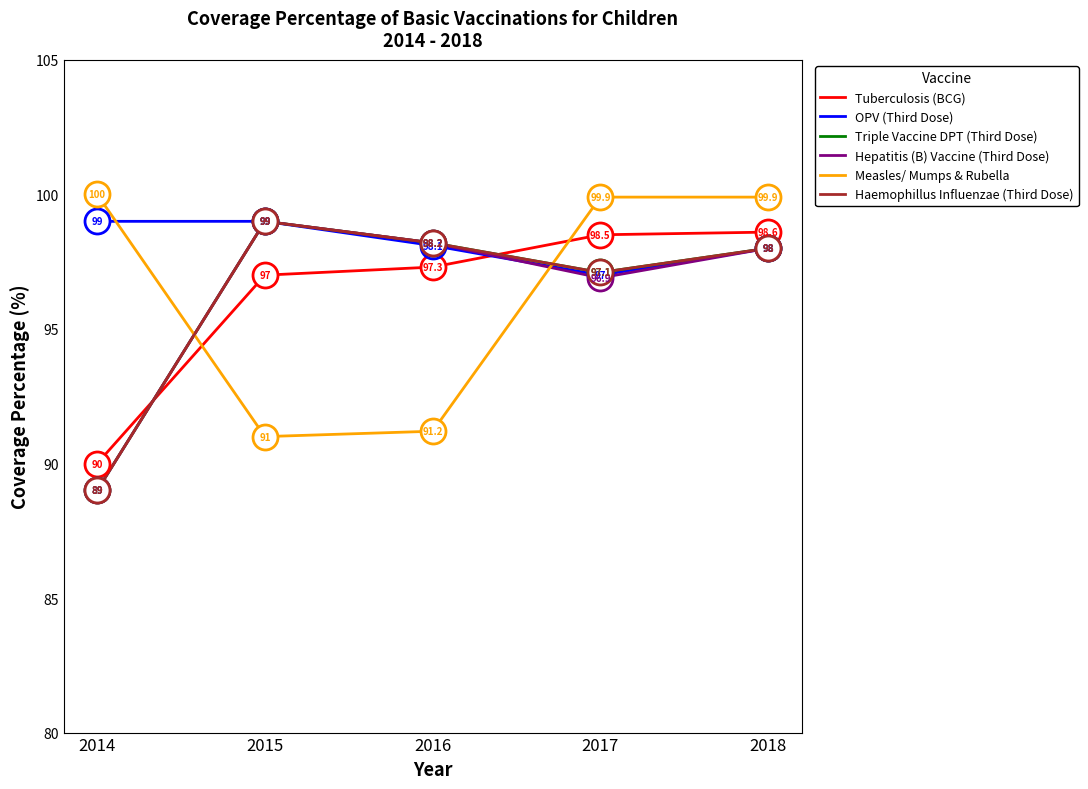

Is this an area chart (filled region under the line)?

No